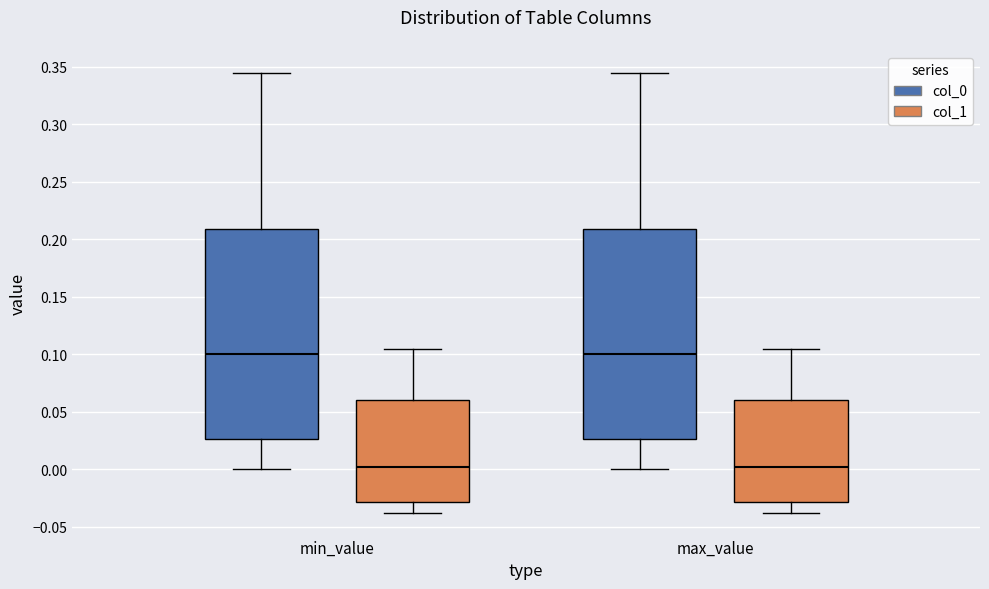

Reading left to right, transcribe this box plot: for each box, give where its median line is, the range the box spans, and where its two whiskers end, as read against the y-axis. The values are not printed on the chart, so give them approximately, as read against the axis.

min_value (col_0): median 0.100, box 0.025 to 0.210, whiskers 0.000 to 0.345
min_value (col_1): median 0.000, box -0.030 to 0.060, whiskers -0.040 to 0.105
max_value (col_0): median 0.100, box 0.025 to 0.210, whiskers 0.000 to 0.345
max_value (col_1): median 0.000, box -0.030 to 0.060, whiskers -0.040 to 0.105